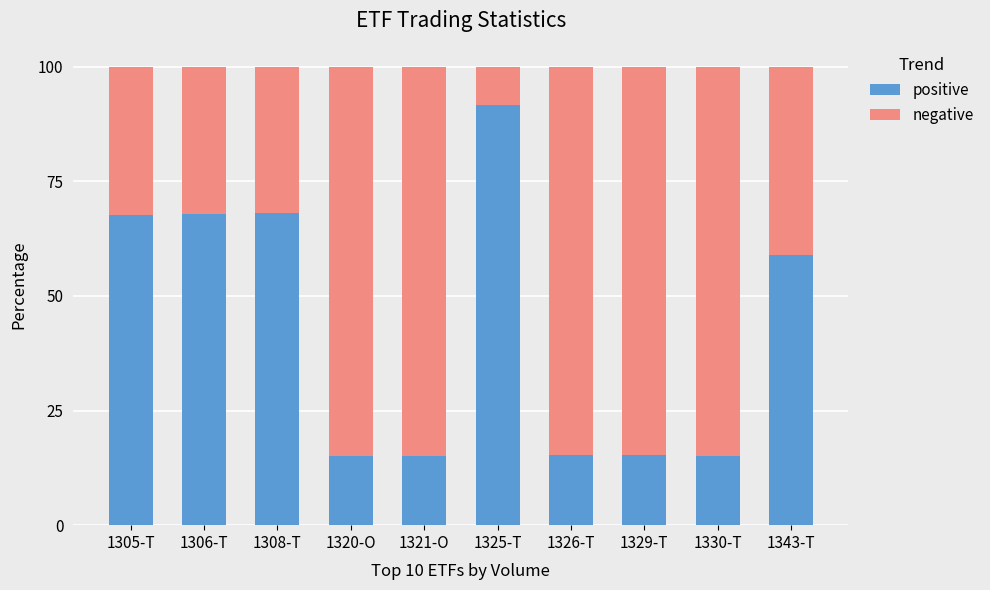

What is the total value across all series at 1329-T?

100.0